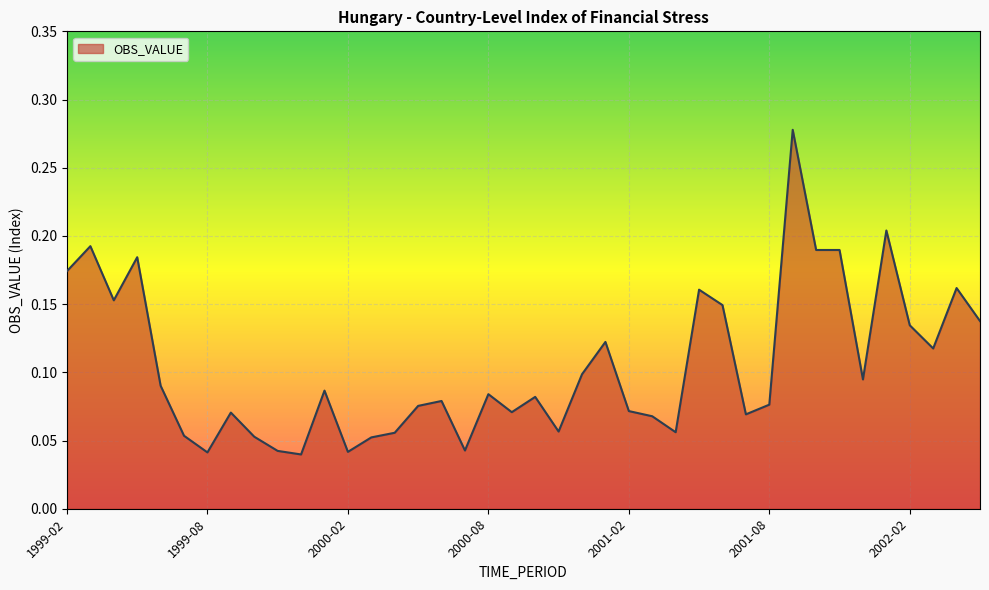

How many lines are shown in the chart?

1